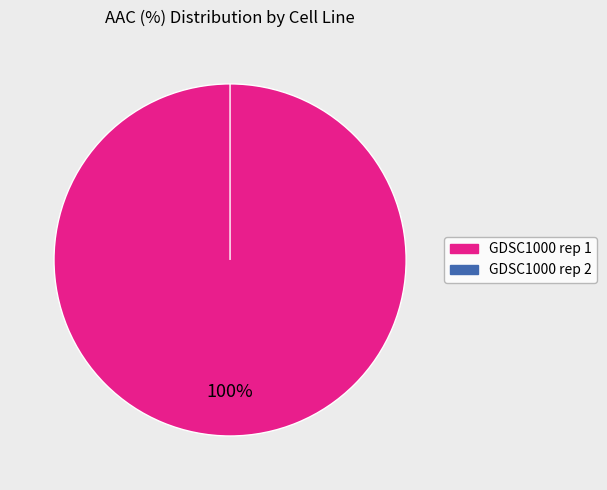

Count the number of slices in the pie.

2